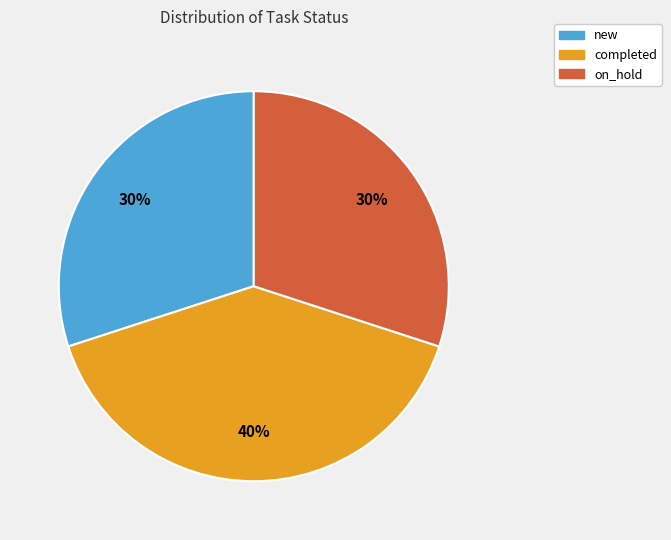

What is the largest slice in the pie chart?

completed